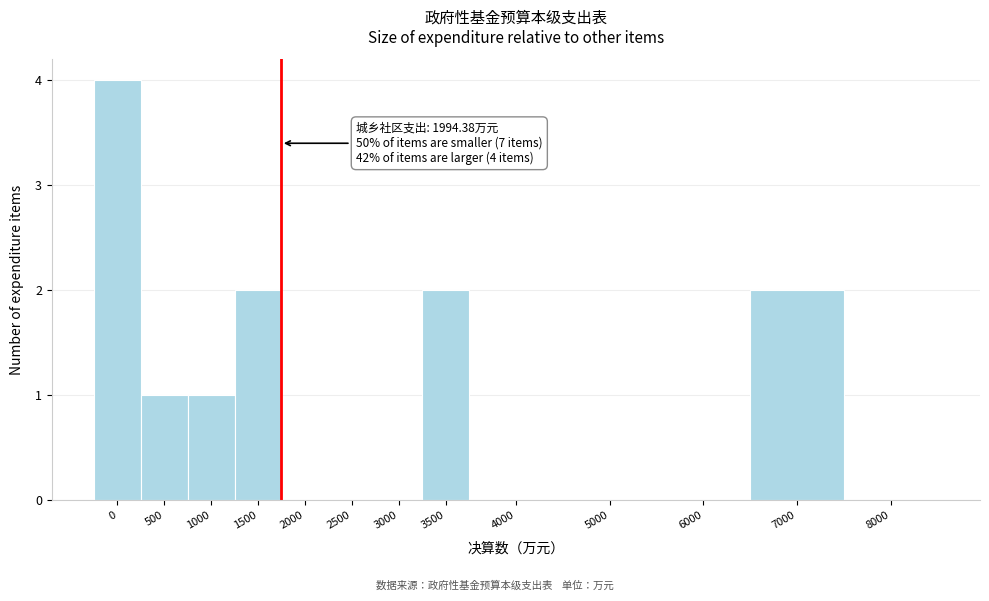

Reading left to right, list all the values displayed in this chart.

0=4	500=1	1000=1	1500=2	2000=0	2500=0	3000=0	3500=2	4000=0	5000=0	6000=0	7000=2	8000=0